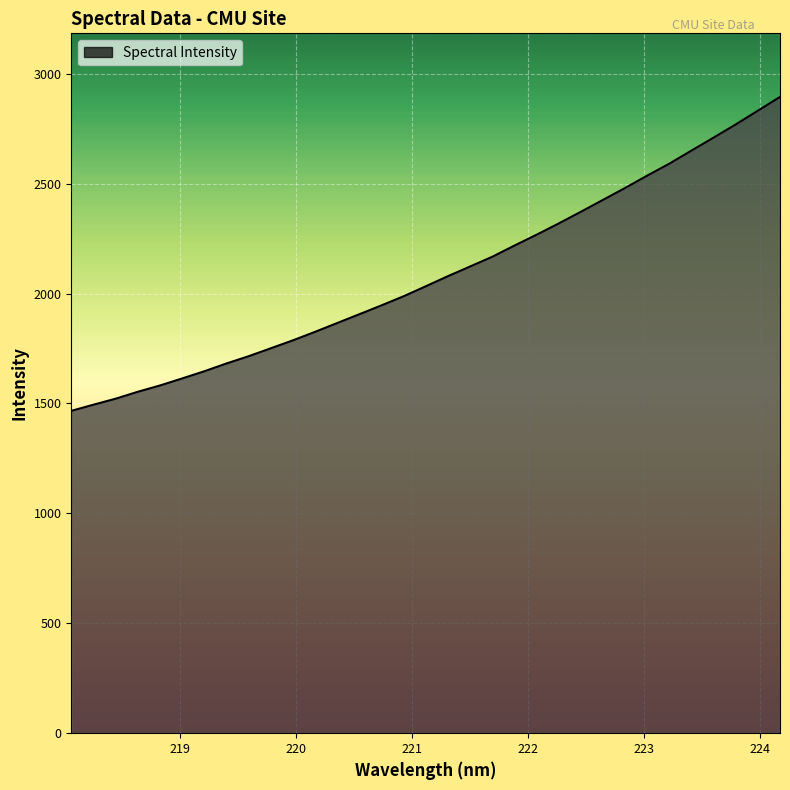

What is the difference between the maximum and minimum values?

1427.8